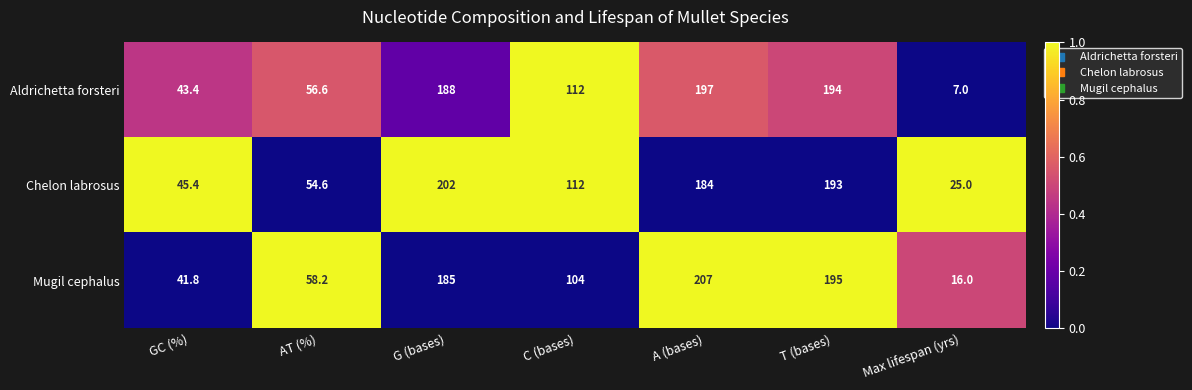

Reading left to right, extract all data points from this chart.

Aldrichetta forsteri: 43.4	56.6	188.0	112.0	197.0	194.0	7.0
Chelon labrosus: 45.4	54.6	202.0	112.0	184.0	193.0	25.0
Mugil cephalus: 41.8	58.2	185.0	104.0	207.0	195.0	16.0